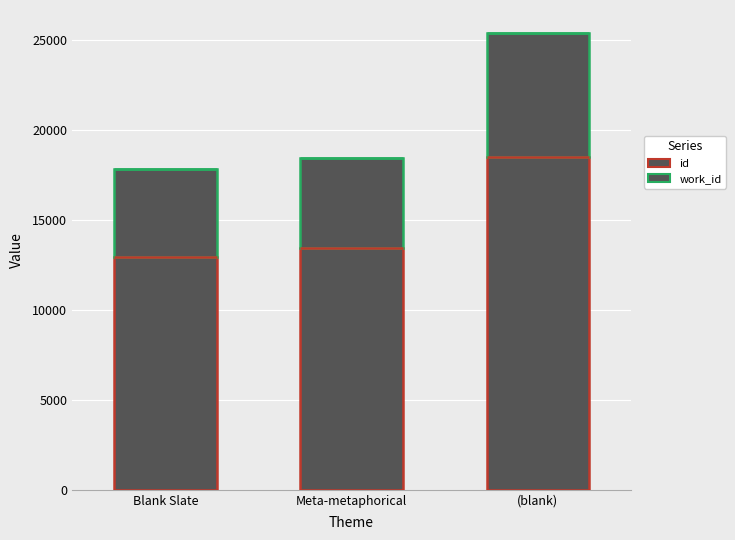

What are all the series names shown in the legend?

id, work_id